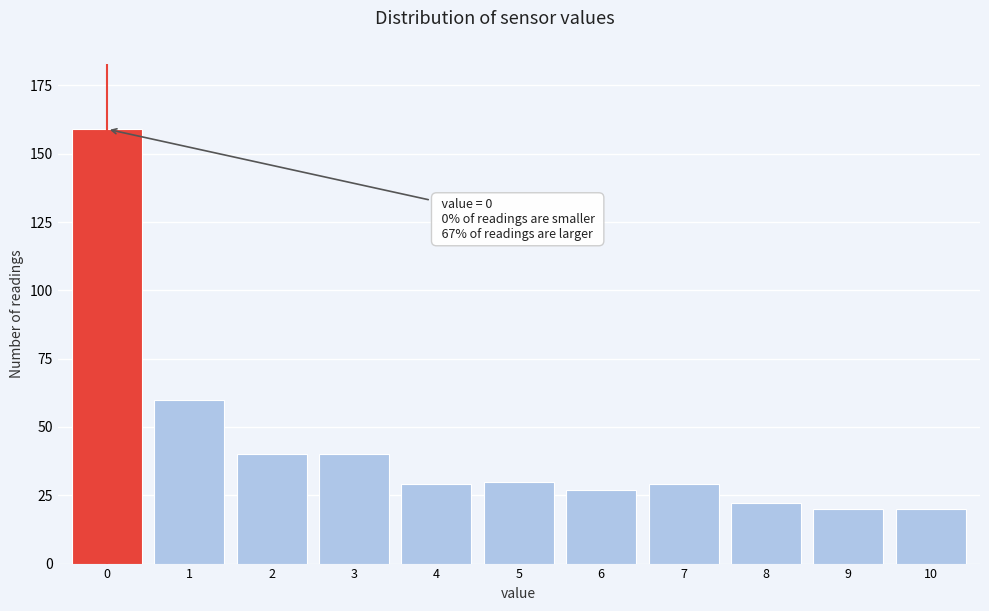

Reading right to left, transcribe all the data shown in this chart.

10=20	9=20	8=22	7=29	6=27	5=30	4=29	3=40	2=40	1=60	0=159